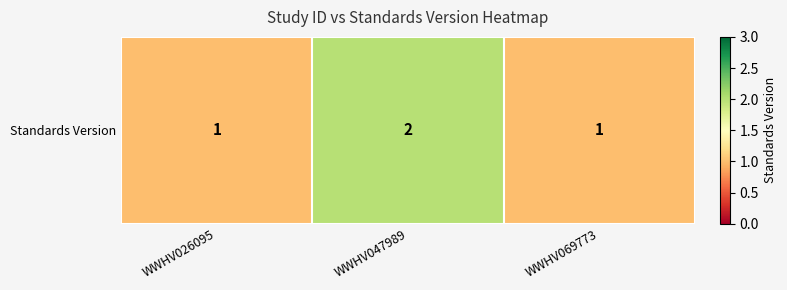

Reading left to right, extract all data points from this chart.

1	2	1